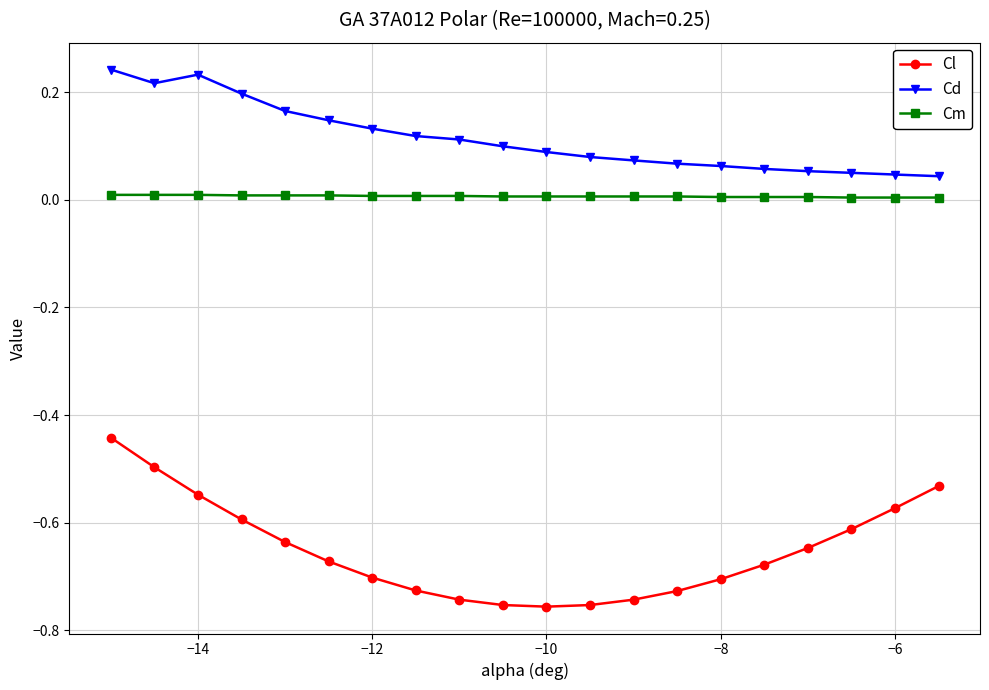

Which series has the widest spread of values?

Cl